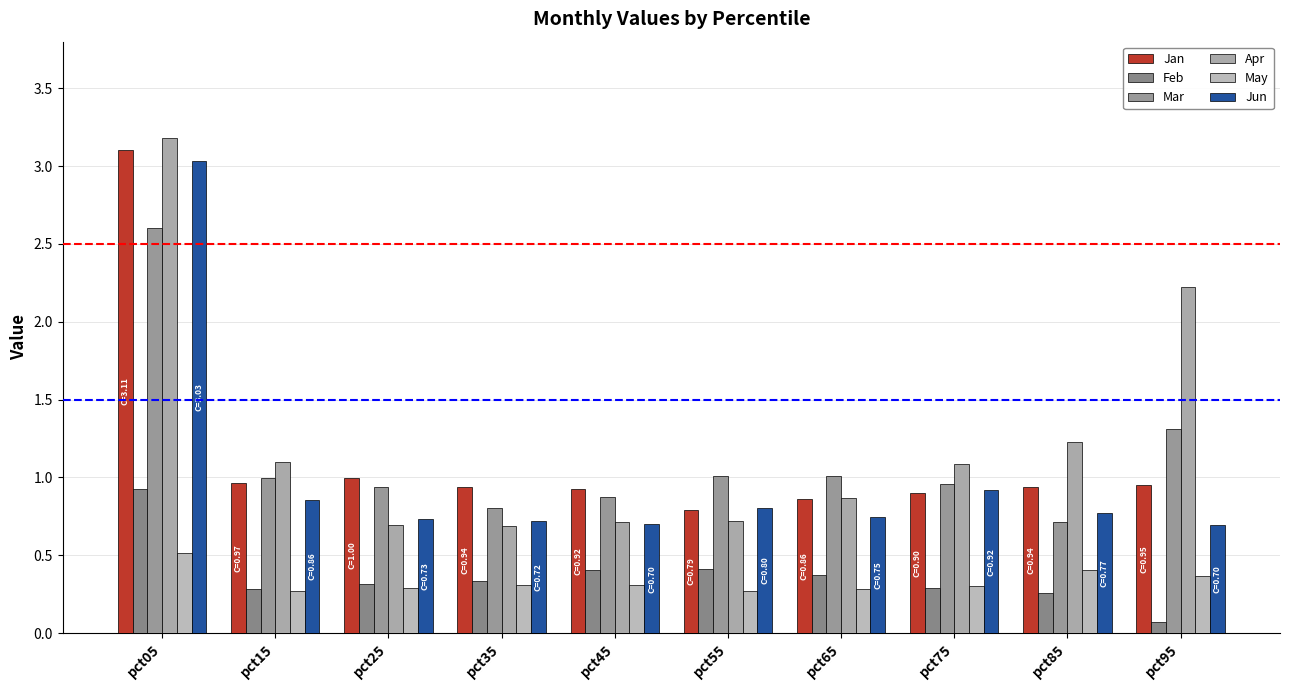

Are the bars horizontal?

No